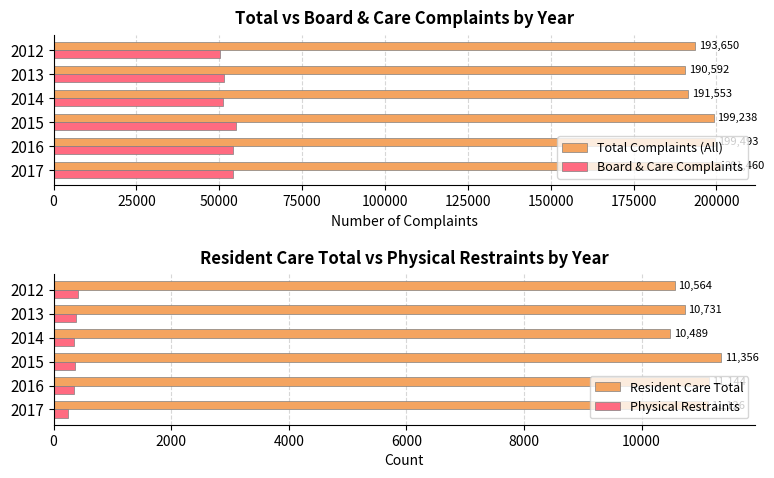

Which category has the highest value in the Resident Care Total series?

2015